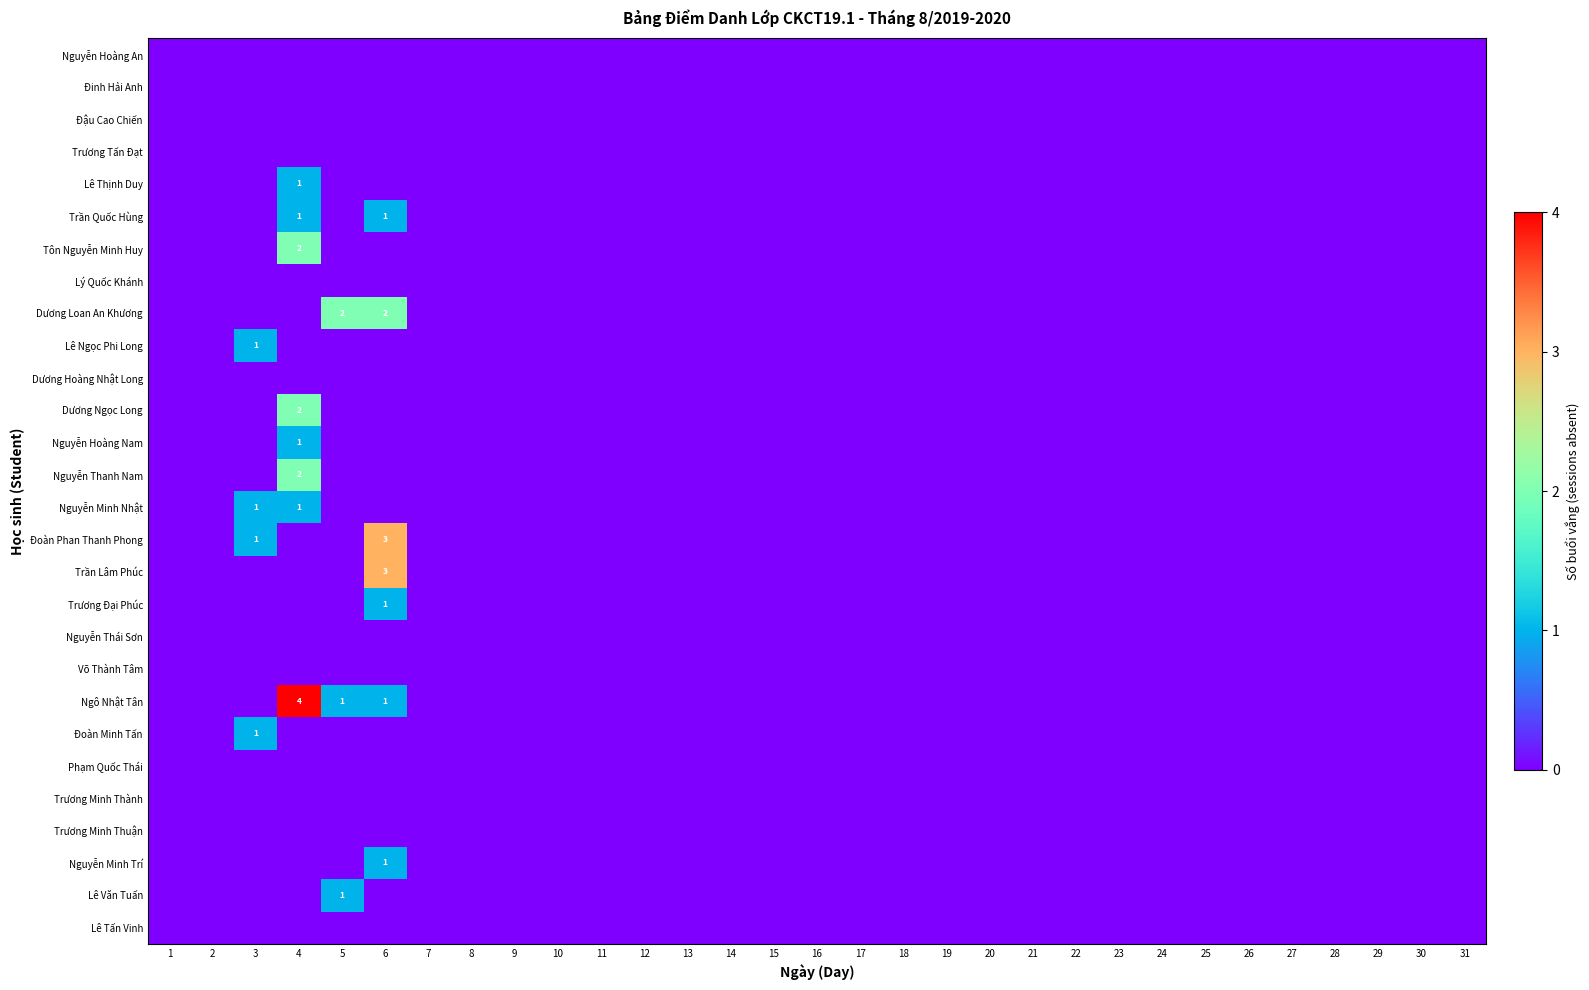

Which series changed the most between 3 and 8?

Lê Ngọc Phi Long